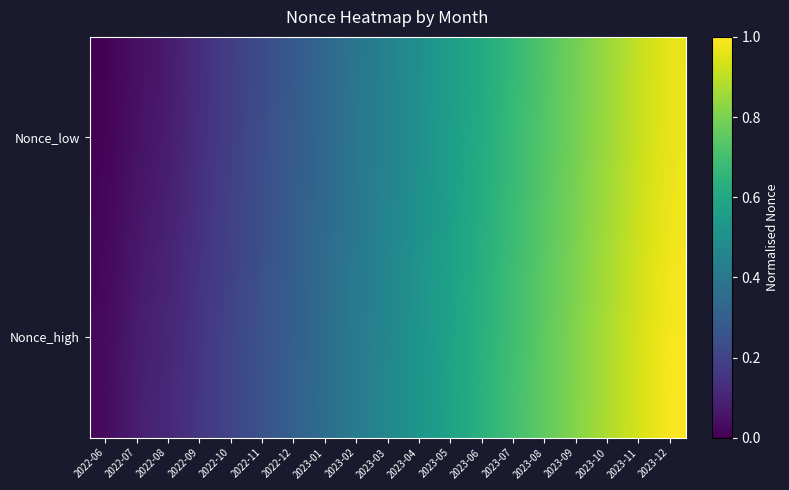

List the series in order of their peak value, lowest first.

Nonce_low, Nonce_high